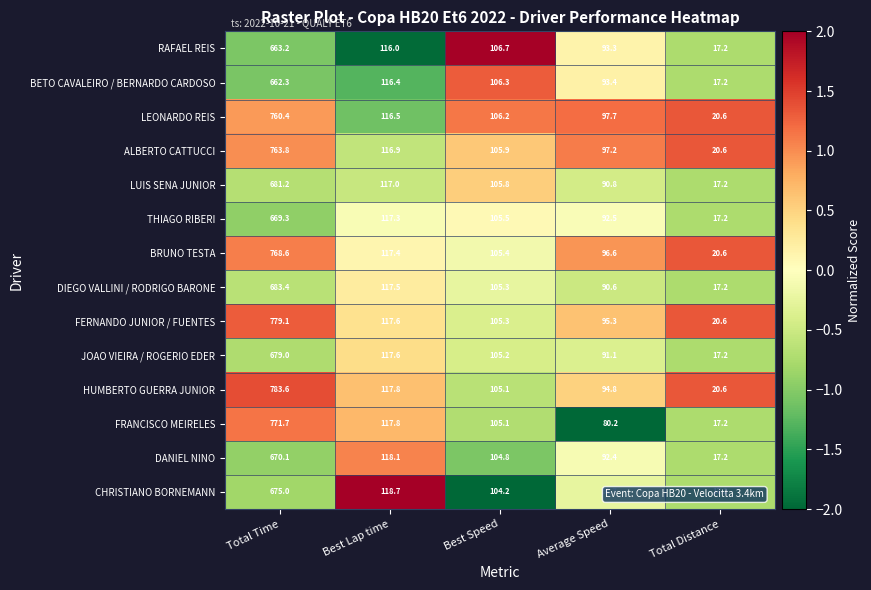

What is the sum of all LEONARDO REIS values?

1101.4